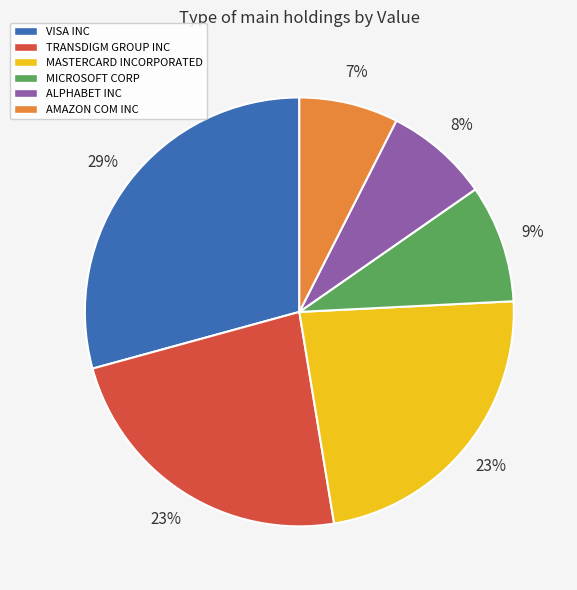

How many slices are in this pie chart?

6